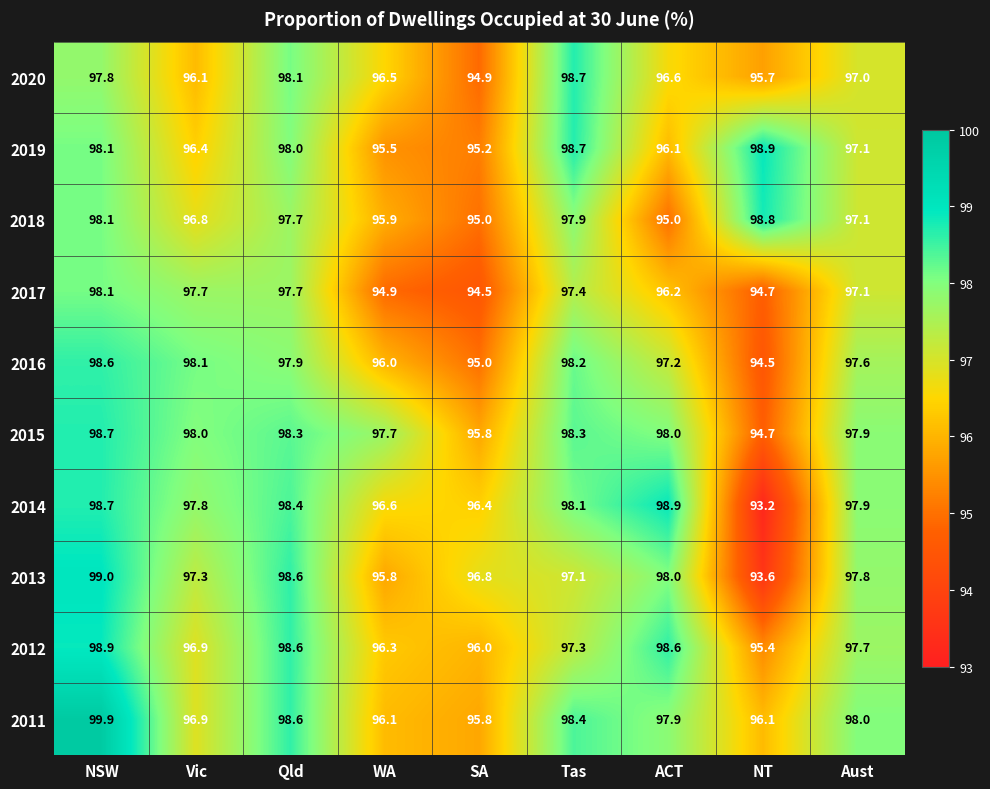

How many categories are shown in the chart?

9